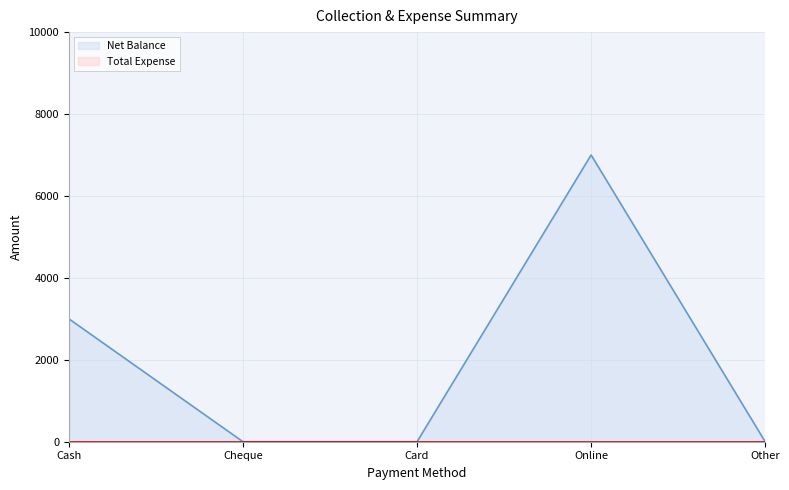

Reading right to left, transcribe all the data shown in this chart.

Other=0	Online=7000	Card=0	Cheque=0	Cash=3000